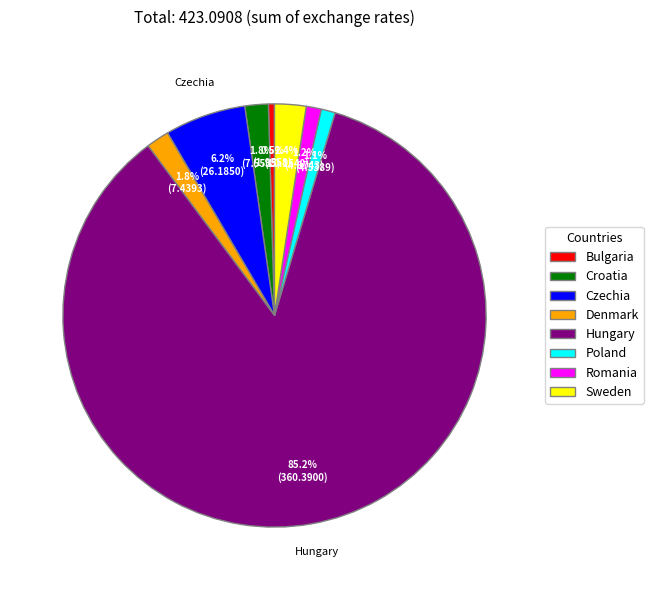

To the nearest percent, what is the average slice percentage?

12%